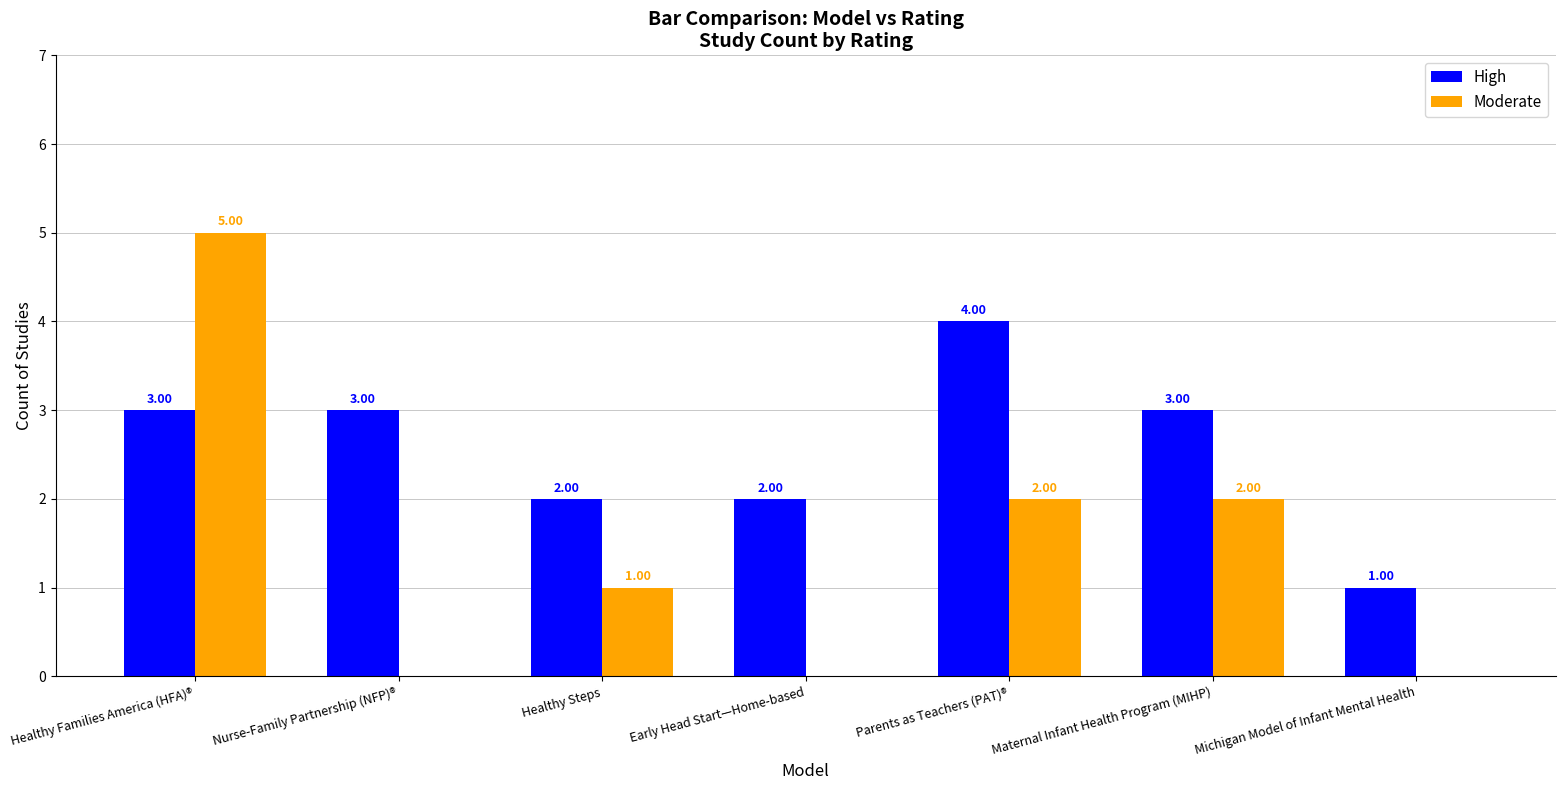

What is the sum of all Moderate values?

10